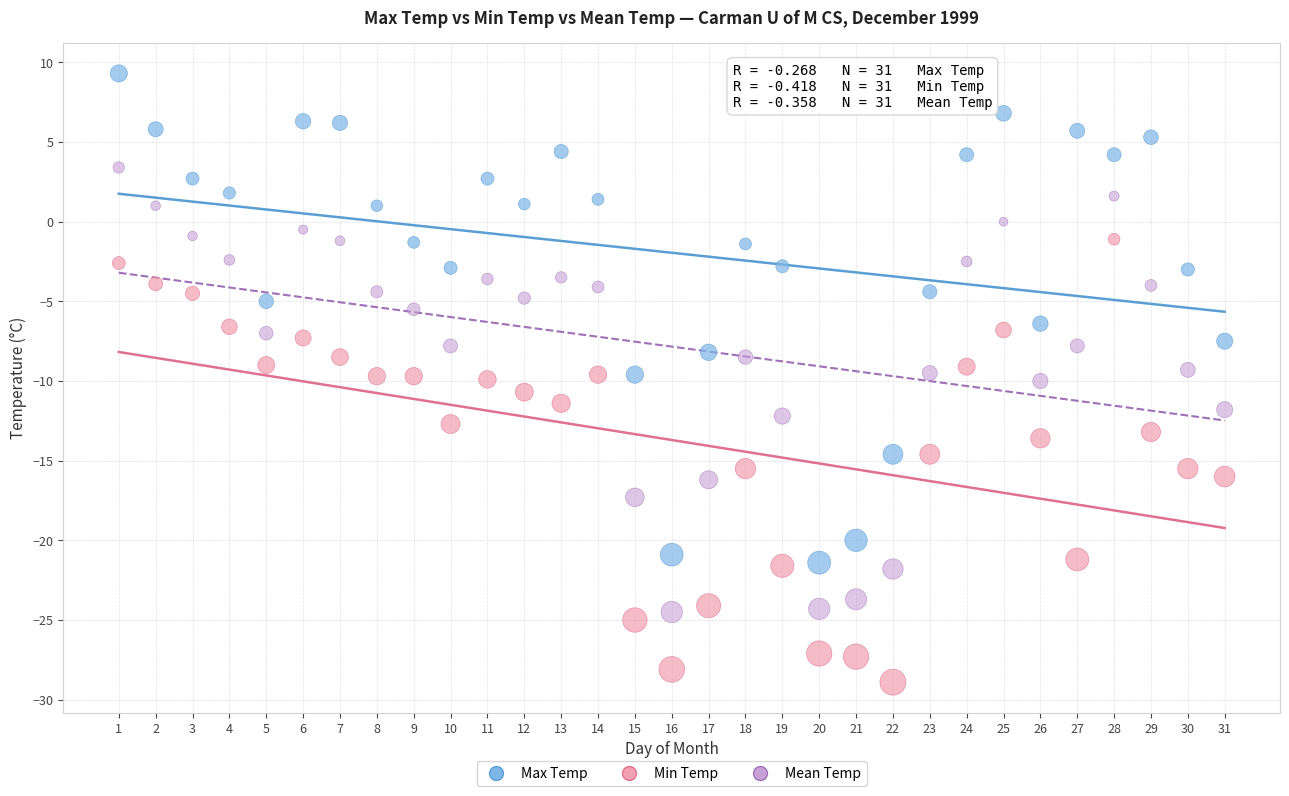

What is the X range (max minus min) for the scatter plot?

30.0